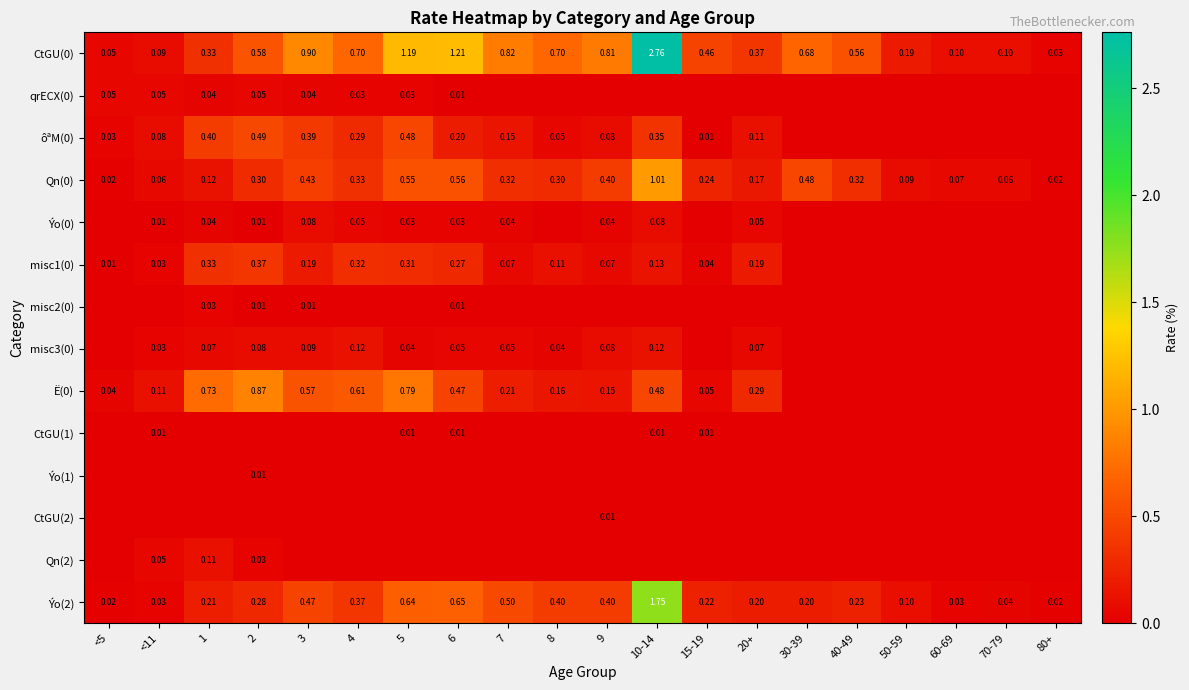

What is the difference between the Ýo(2) values at 15-19 and 5?

0.4